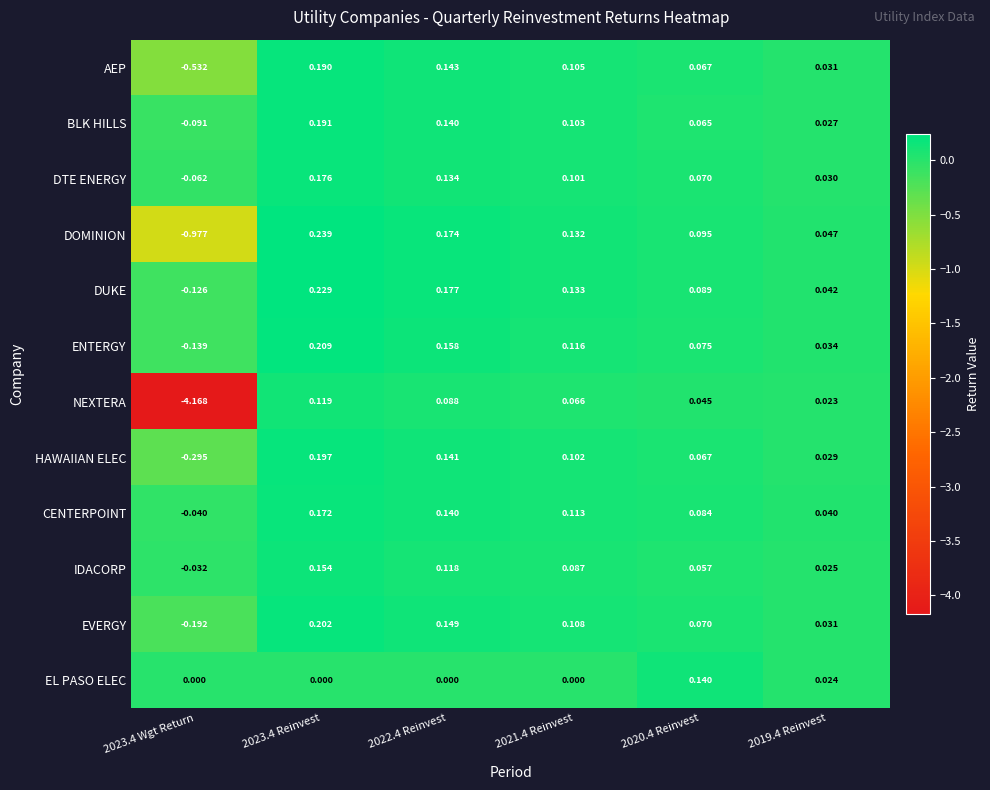

What is the total value across all series at 2021.4 Reinvest?

1.2